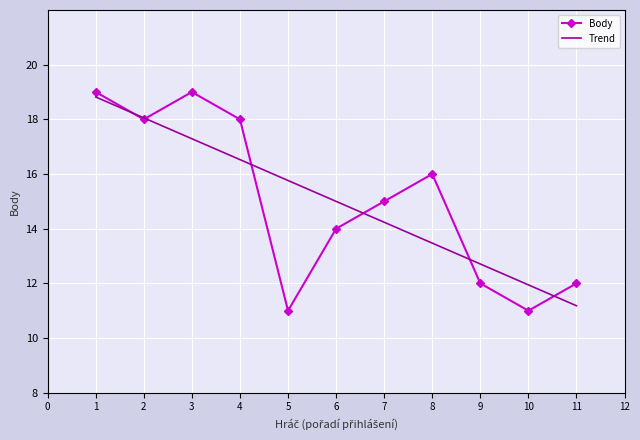

What is the minimum value for Body?

11